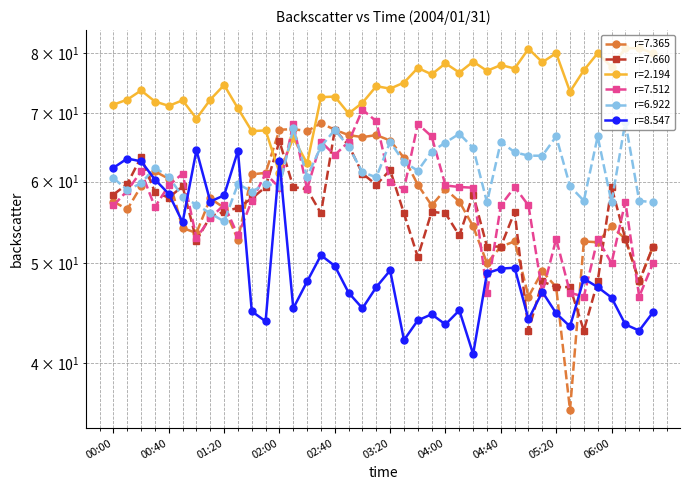

What is the value of the 6.922 point at the 28th from the left?

57.3